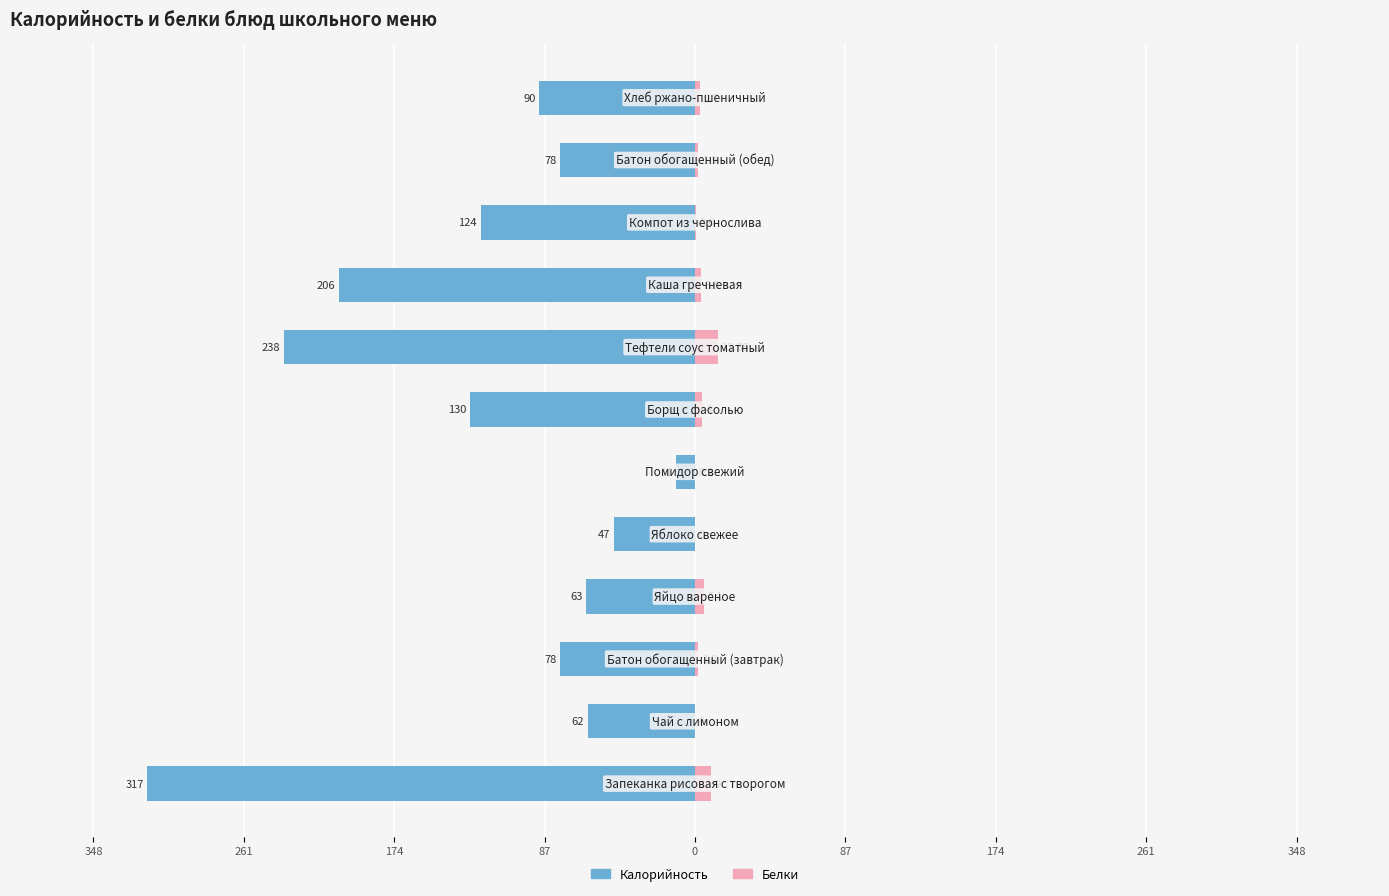

Reading right to left, what are all the values shown in this chart?

Калорийность: -90.0	-78.0	-124.0	-206.0	-238.0	-130.0	-11.0	-47.0	-63.0	-78.0	-62.0	-317.0
Белки: 2.7	1.9	0.6	3.6	13.3	4.0	0.2	0.0	5.1	1.9	0.0	9.0